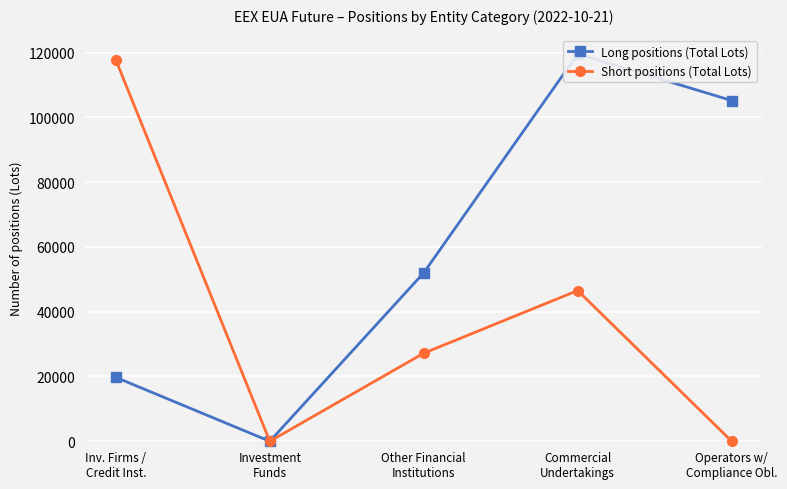

The Short positions (Total Lots) series shows 72470 at Investment
Funds. True or false?

False